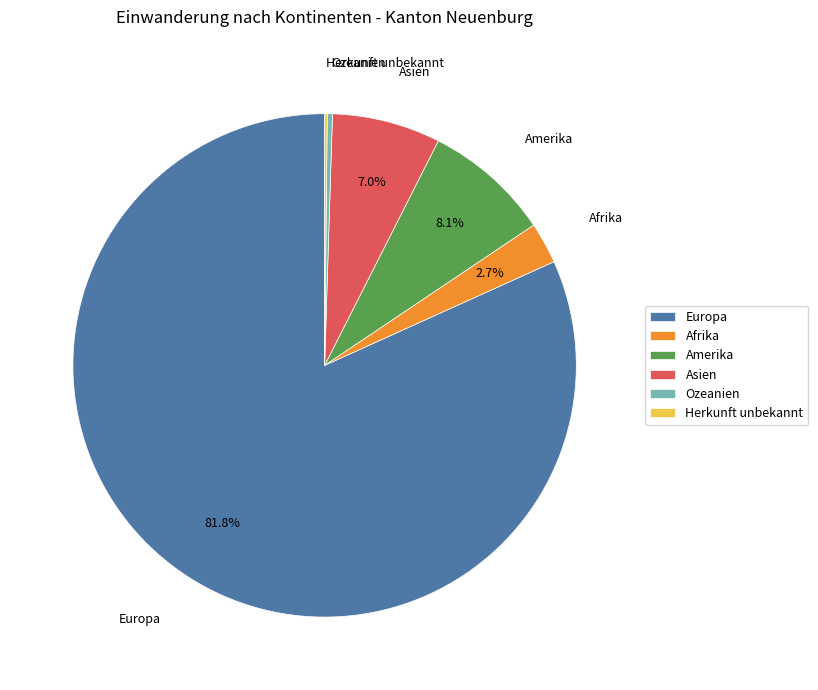

Does any single category account for the majority?

Yes